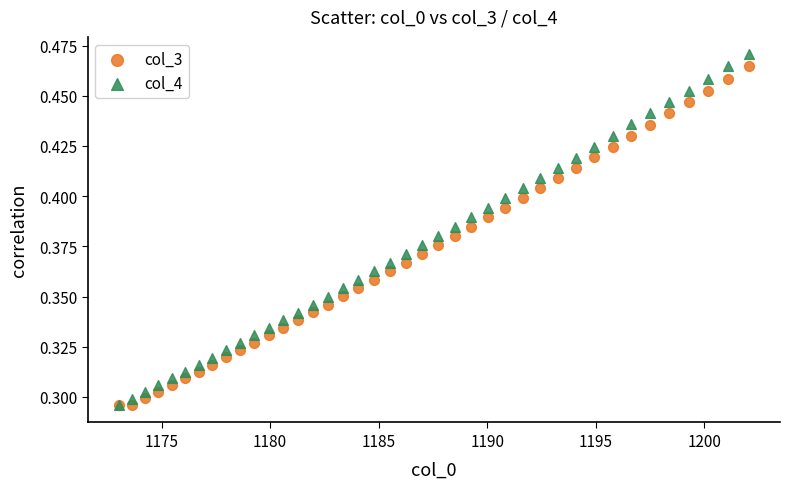

Which series reaches the maximum Y coordinate?

col_4